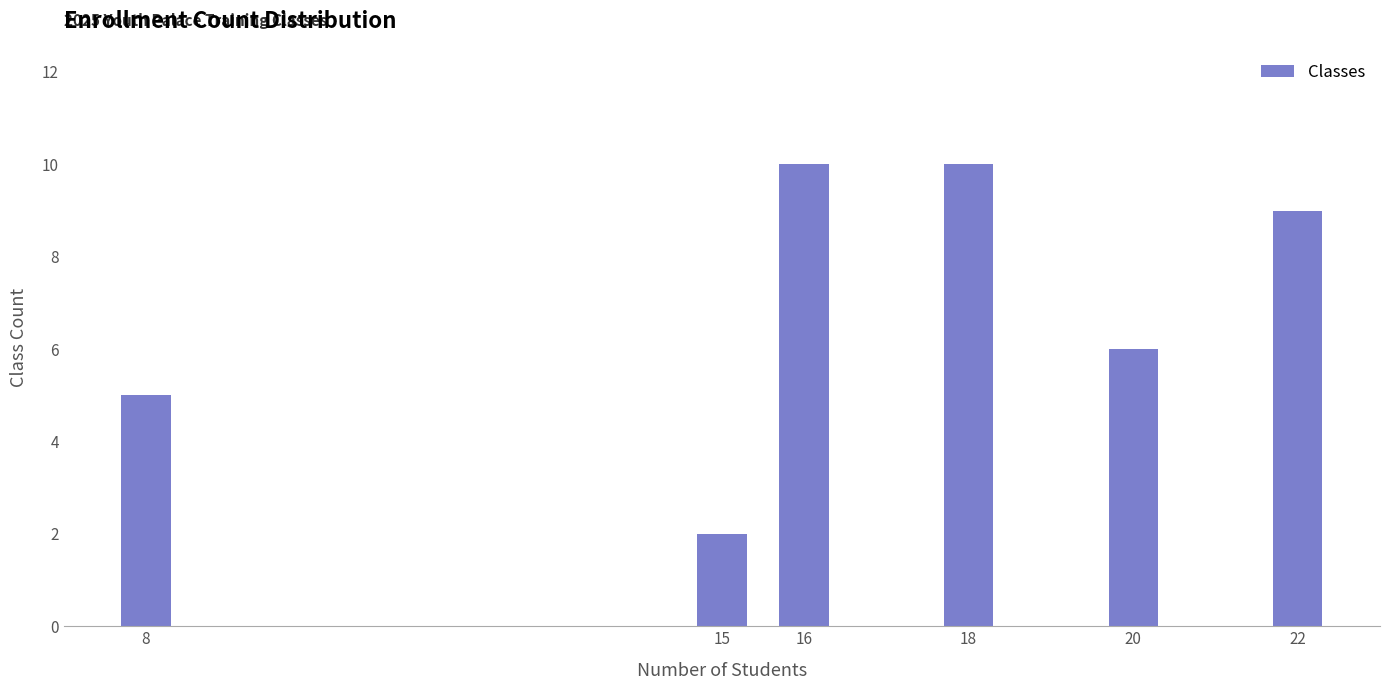

Reading right to left, extract all data points from this chart.

9	6	10	10	2	5